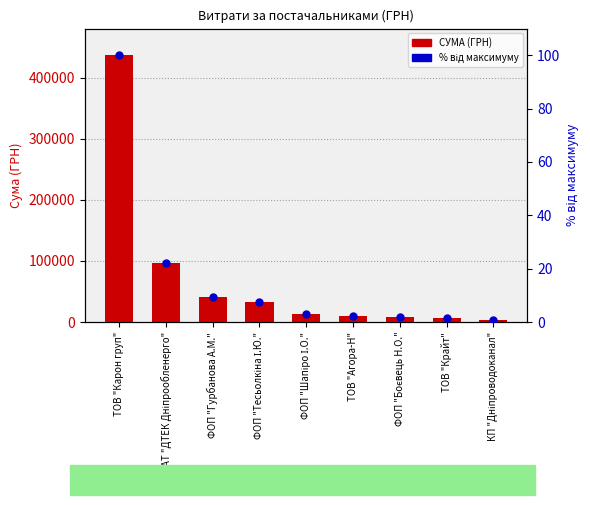

Reading left to right, list all the values displayed in this chart.

СУМА (ГРН): 437077.3	97307.0	41458.7	32511.6	12488.8	10355.6	8200.0	6040.0	3040.0
% від максимуму: 100.0	22.3	9.5	7.4	2.9	2.4	1.9	1.4	0.7